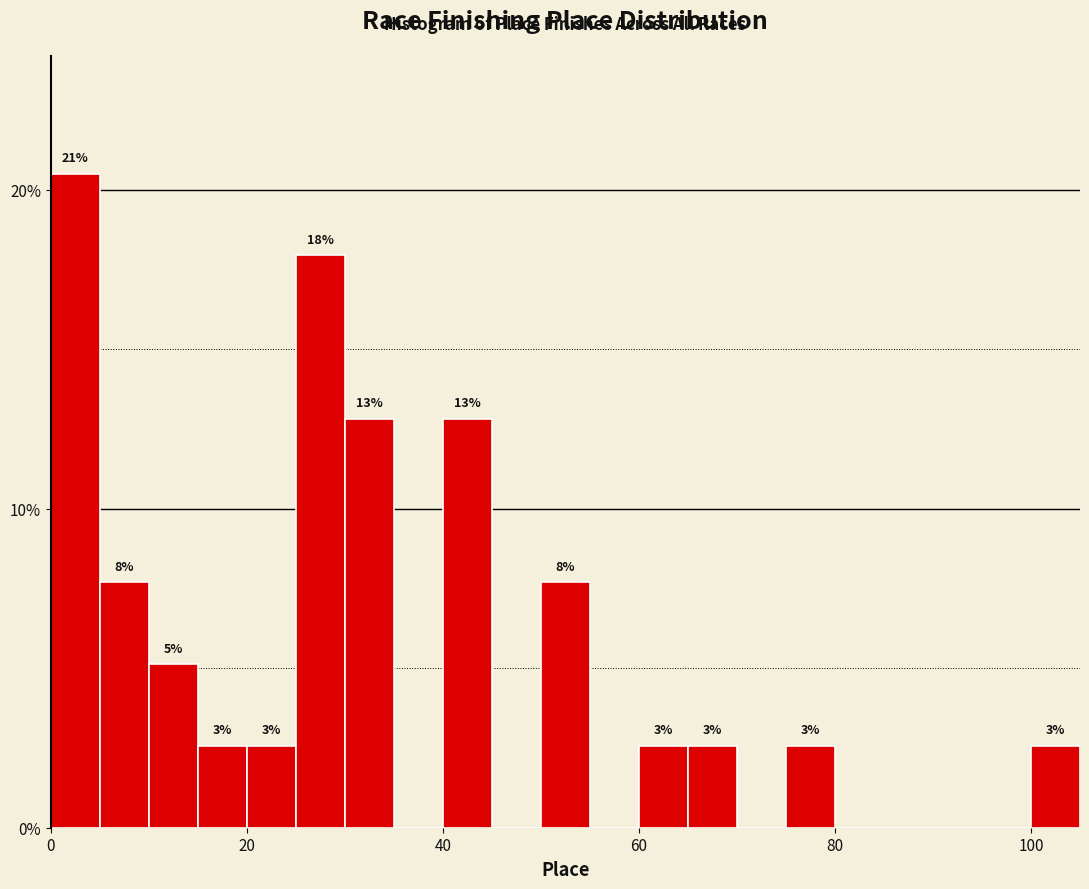

Read against the x-axis, roughly where is the centre of the tallest bar?

2